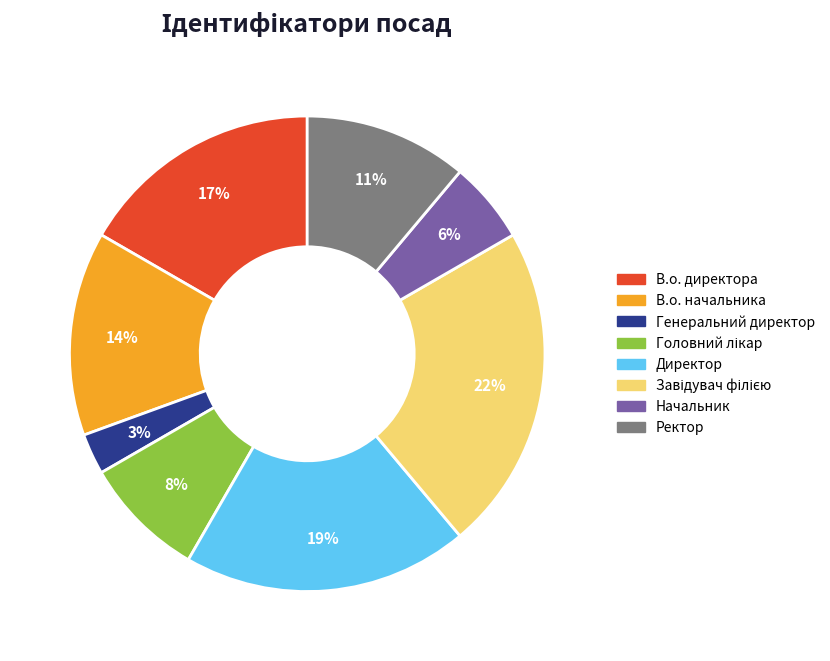

Does any single category account for the majority?

No